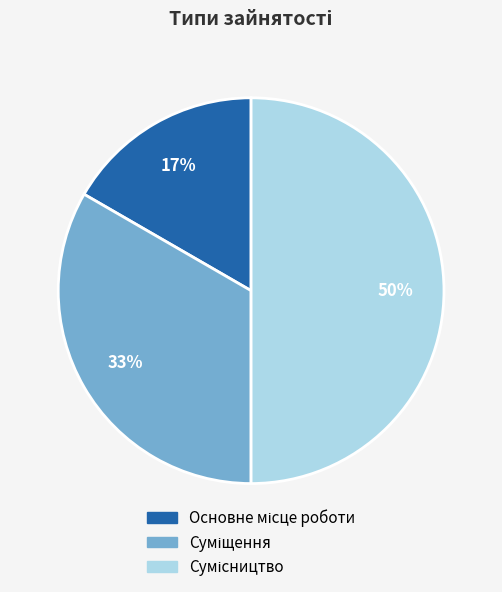

To the nearest percent, what is the difference between the largest and smallest slice percentages?

33%